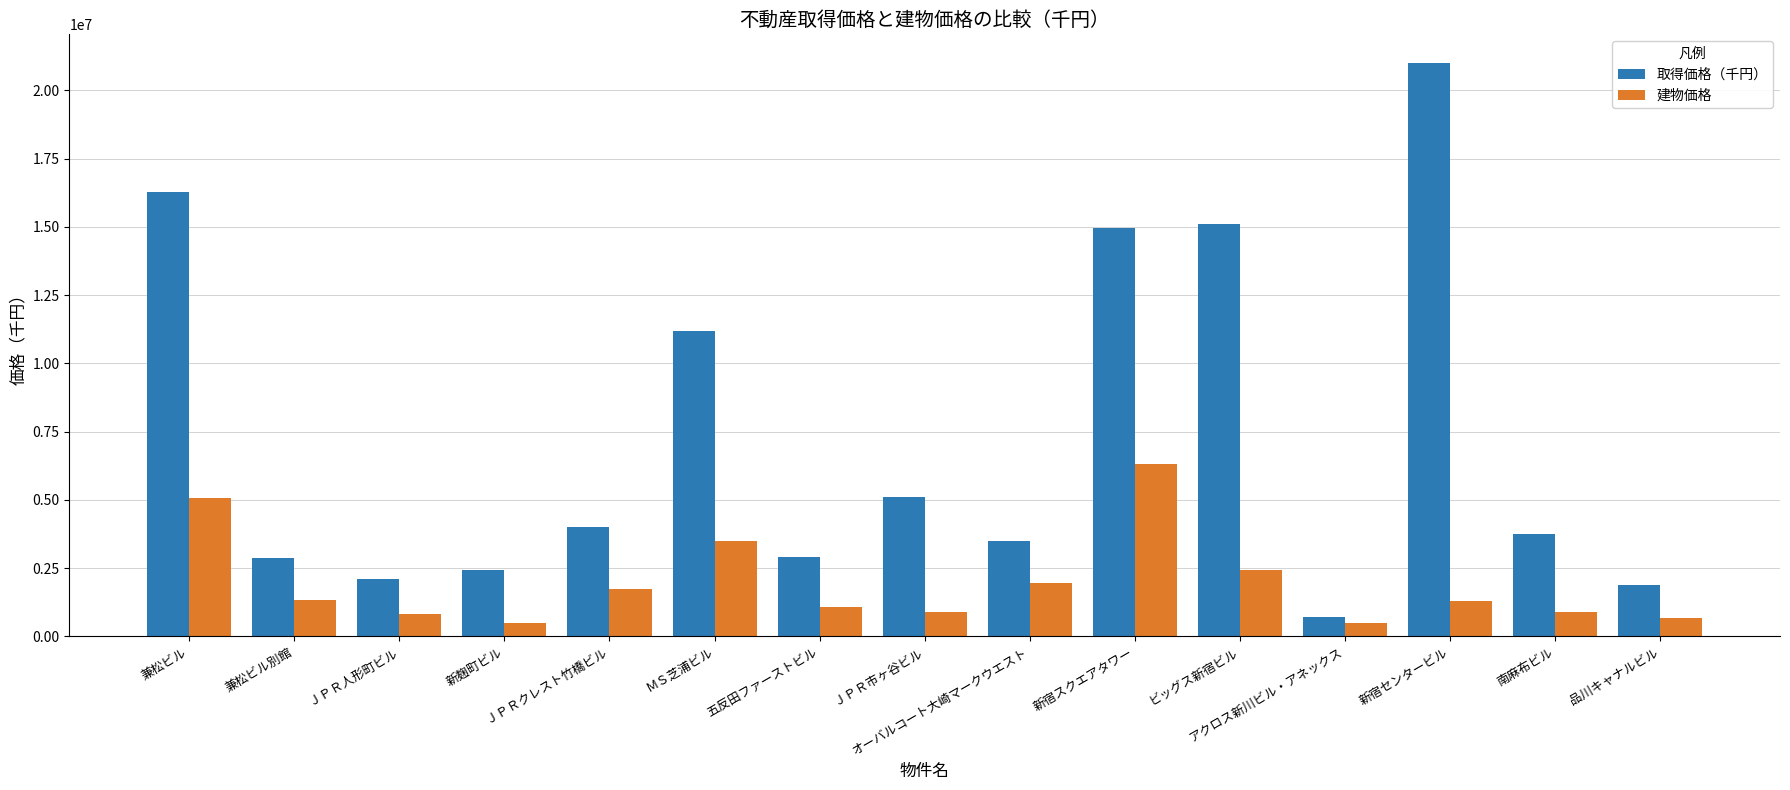

What are all the series names shown in the legend?

取得価格（千円）, 建物価格